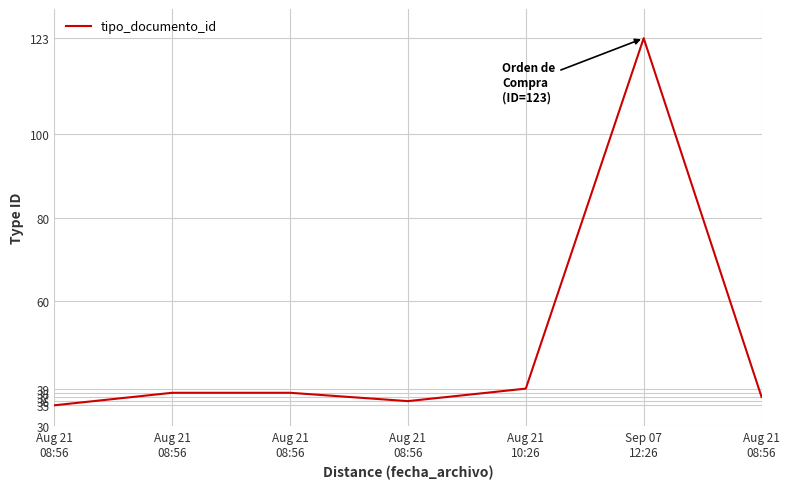

How many interior local peaks (higher than both neighbors) does the data have?

1